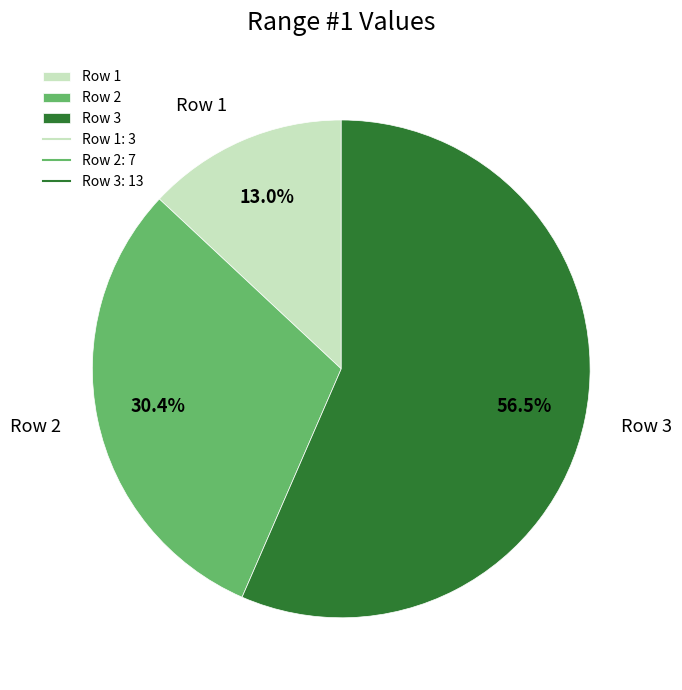

How many segments does this pie chart have?

3